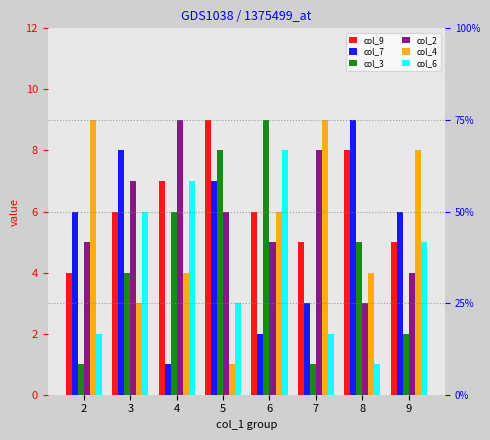

How many series are shown in this chart?

6